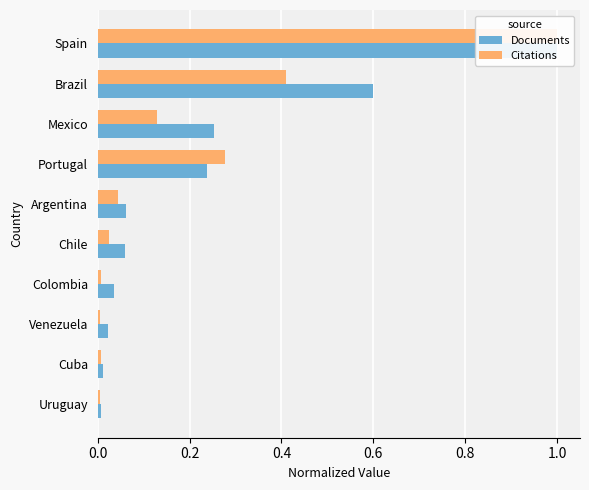

Rank the series by their average value, from lowest to highest.

Citations, Documents